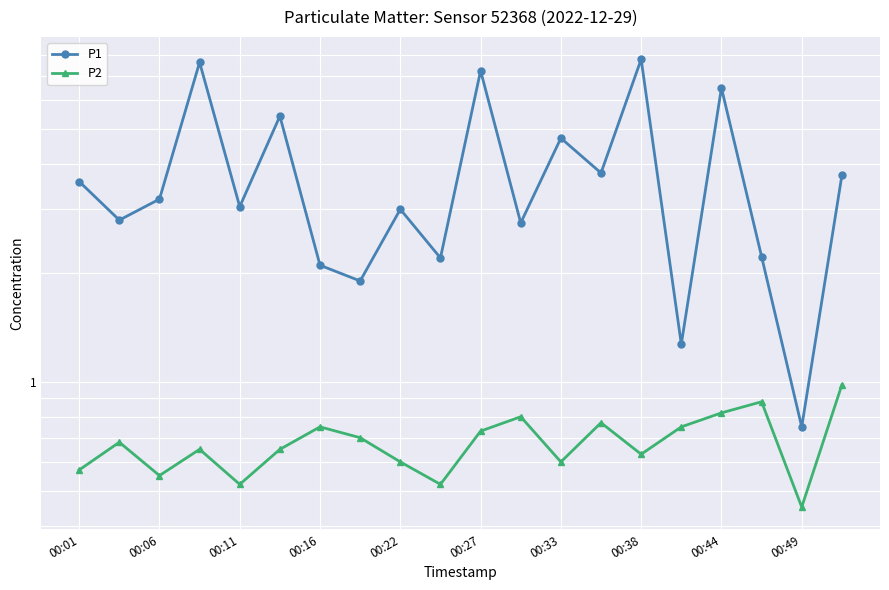

Which has a higher value, 00:11 or 00:49?

00:11